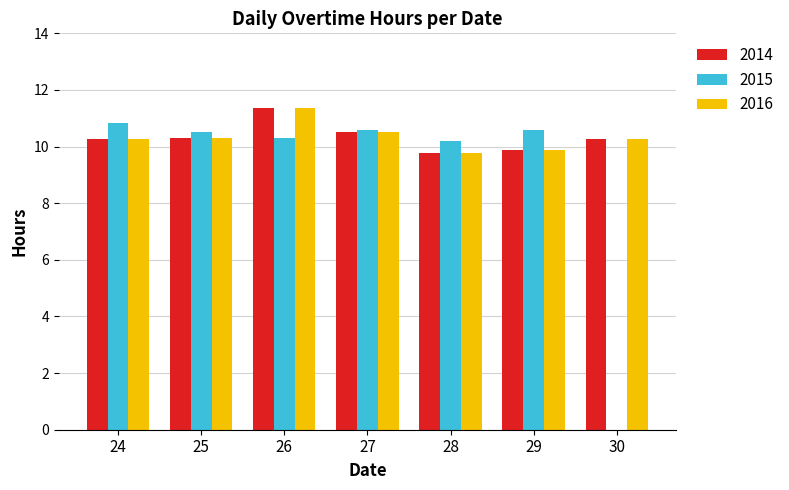

What value does the 2016 series have at 29?

9.9